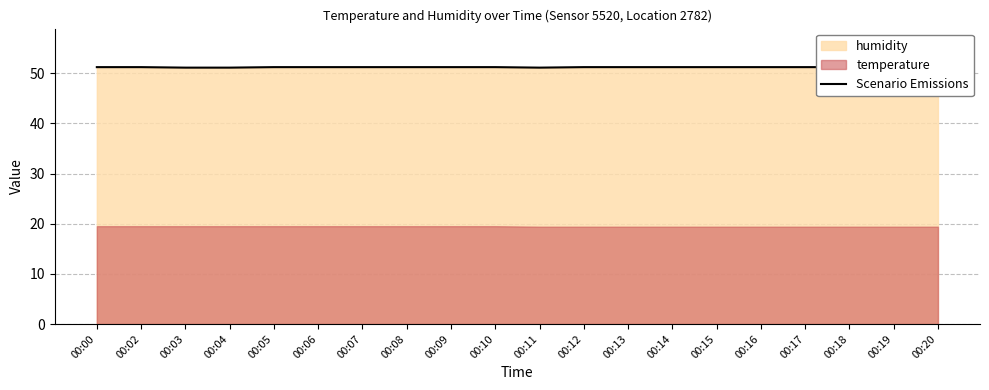

Reading right to left, extract all data points from this chart.

51.2	51.2	51.2	51.2	51.2	51.2	51.2	51.2	51.2	51.1	51.2	51.2	51.2	51.2	51.2	51.2	51.1	51.1	51.2	51.2